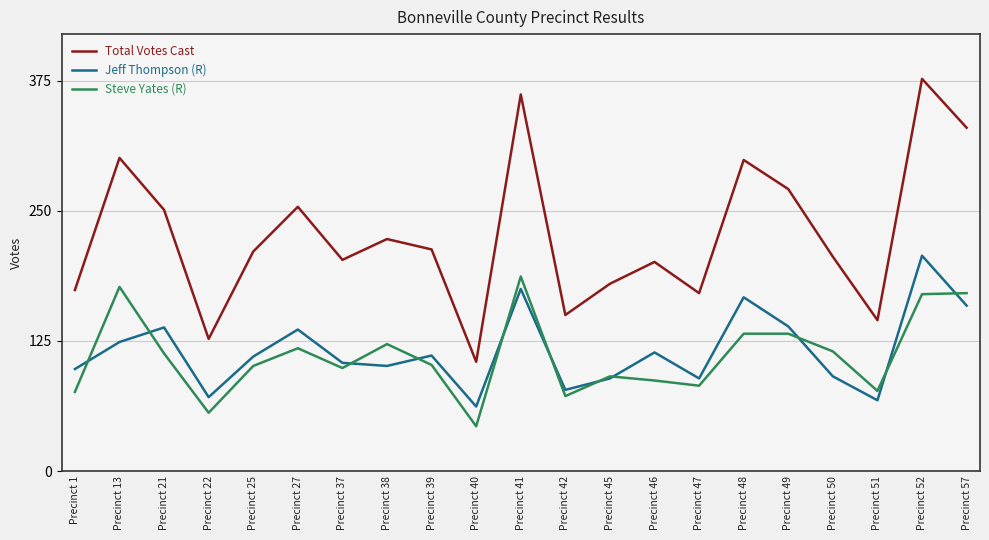

What is the difference between the Jeff Thompson (R) values at Precinct 1 and Precinct 13?

26